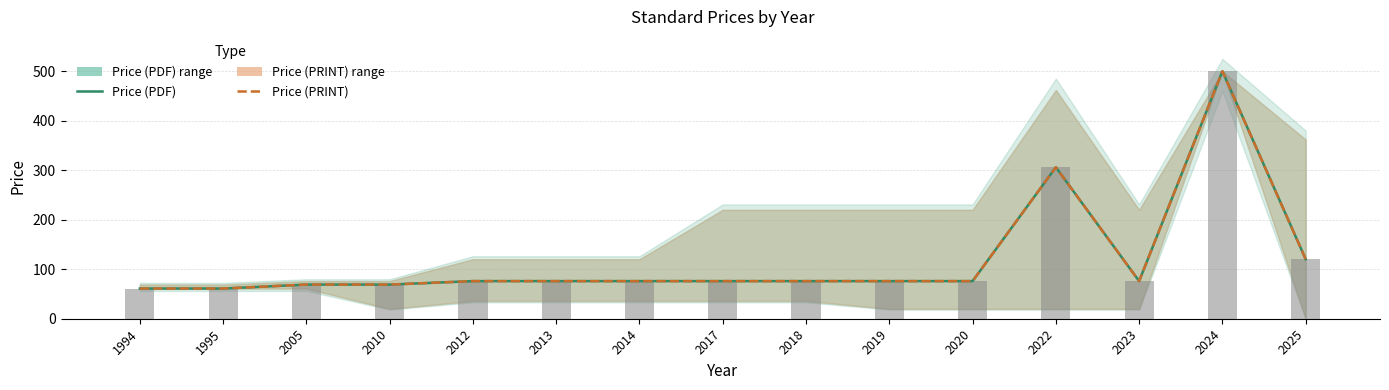

True or false: Price (PDF) has a value of 76.0 at 2018.

True